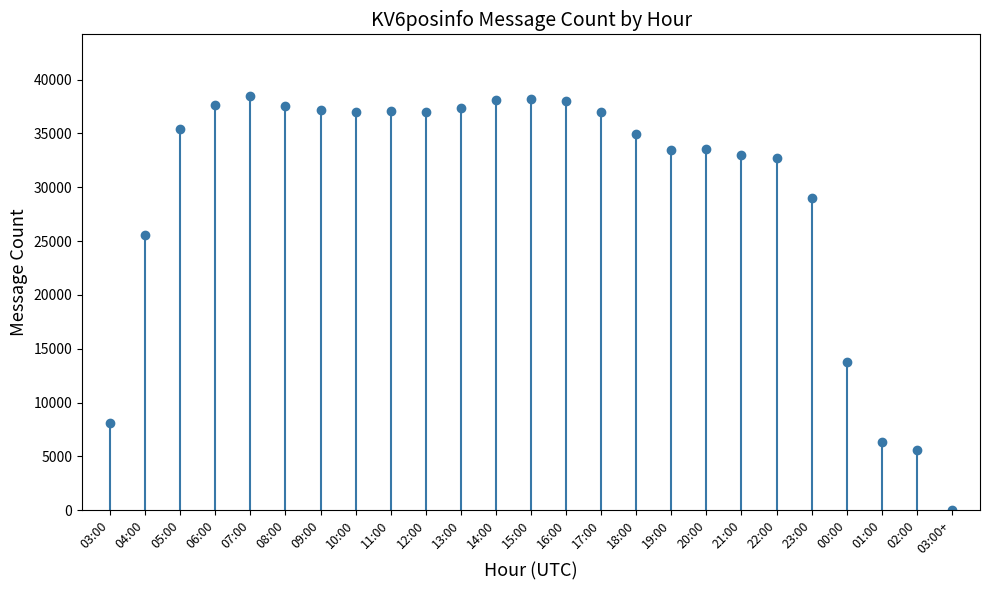

How many distinct data groups are displayed?

1